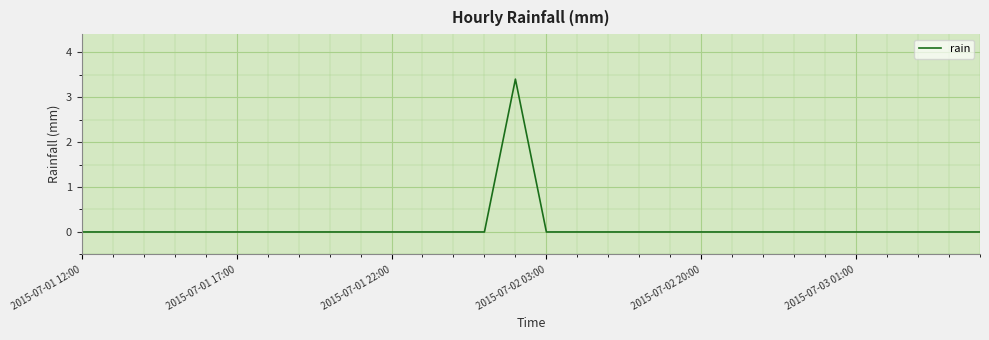

How many lines are shown in the chart?

1